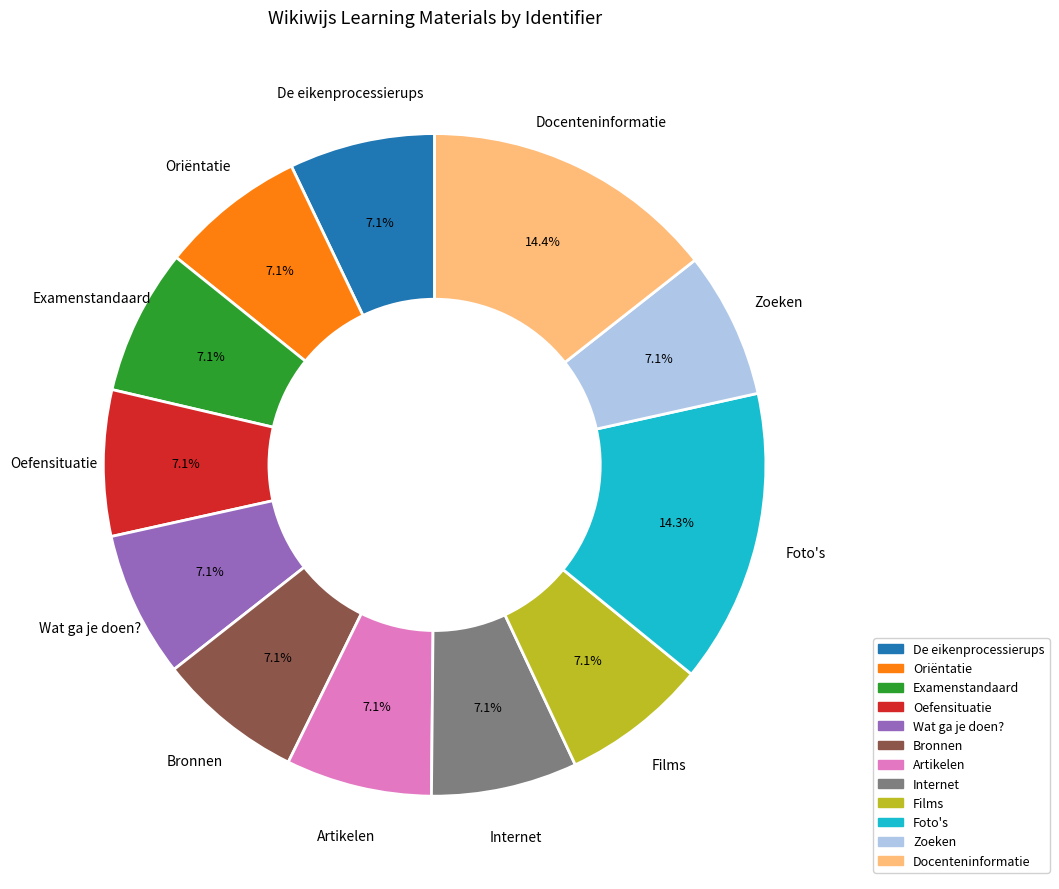

Is it true that Artikelen is 1% of the pie?

False